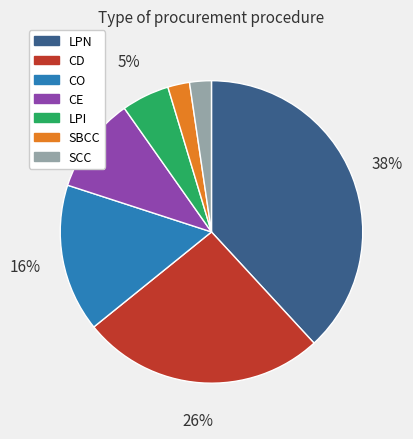

Which category has the biggest portion of the pie?

LPN